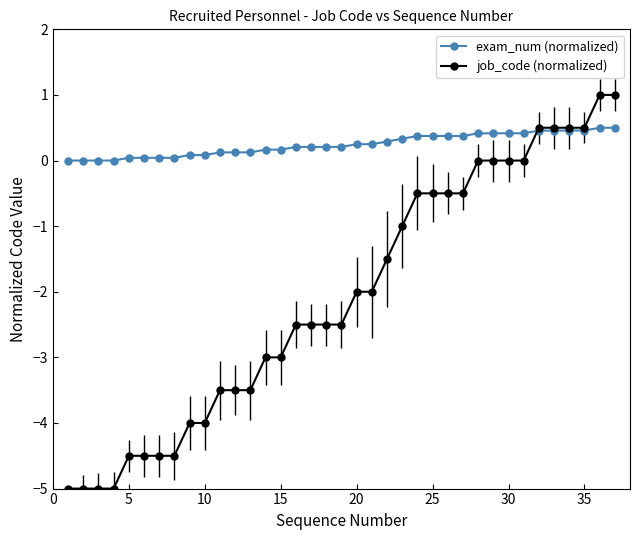

Which series has the widest spread of values?

job_code (normalized)